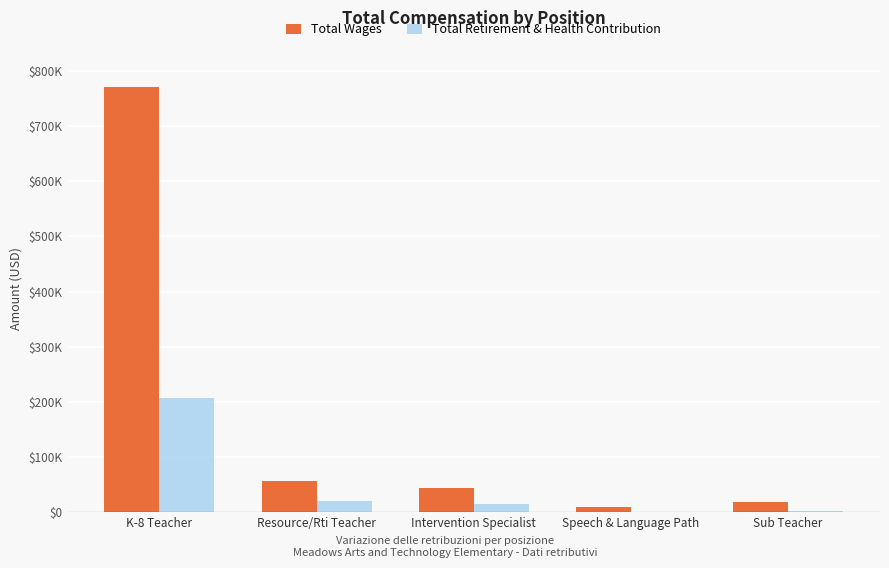

List the labels in order of Total Retirement & Health Contribution value, largest first.

K-8 Teacher, Resource/Rti Teacher, Intervention Specialist, Sub Teacher, Speech & Language Path